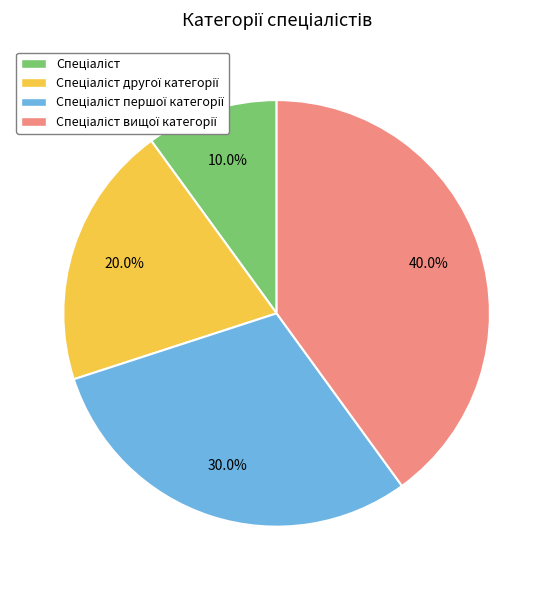

To the nearest percent, what is the difference between the largest and smallest slice percentages?

30%